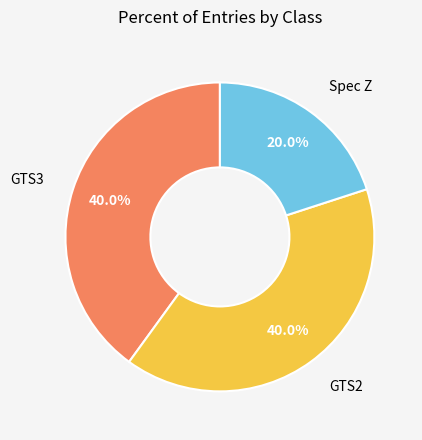

Is there any slice that represents more than half of the pie?

No